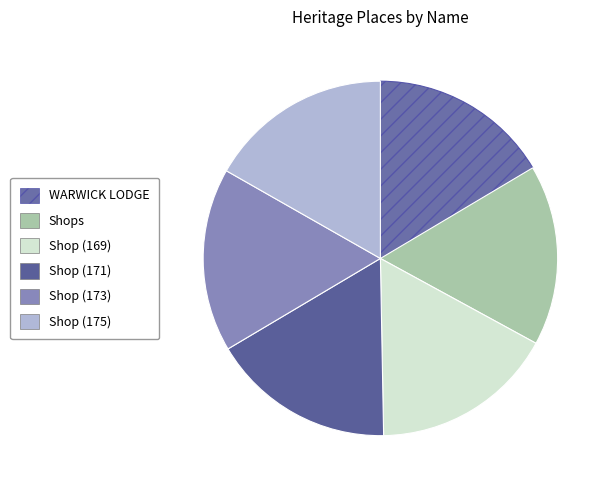

How many segments does this pie chart have?

6